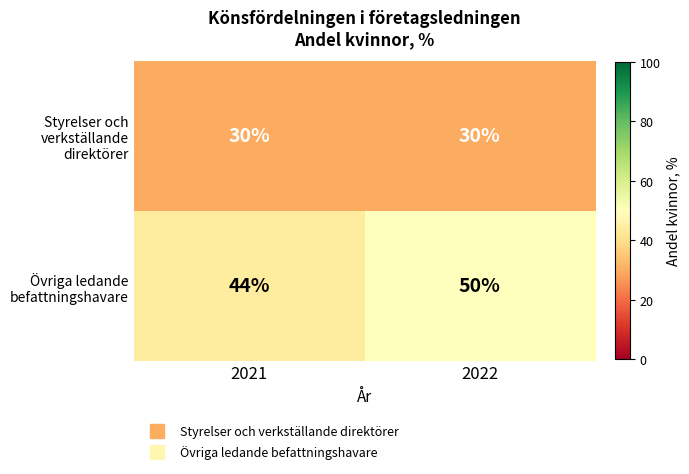

What is the sum of all Övriga ledande befattningshavare values?

94